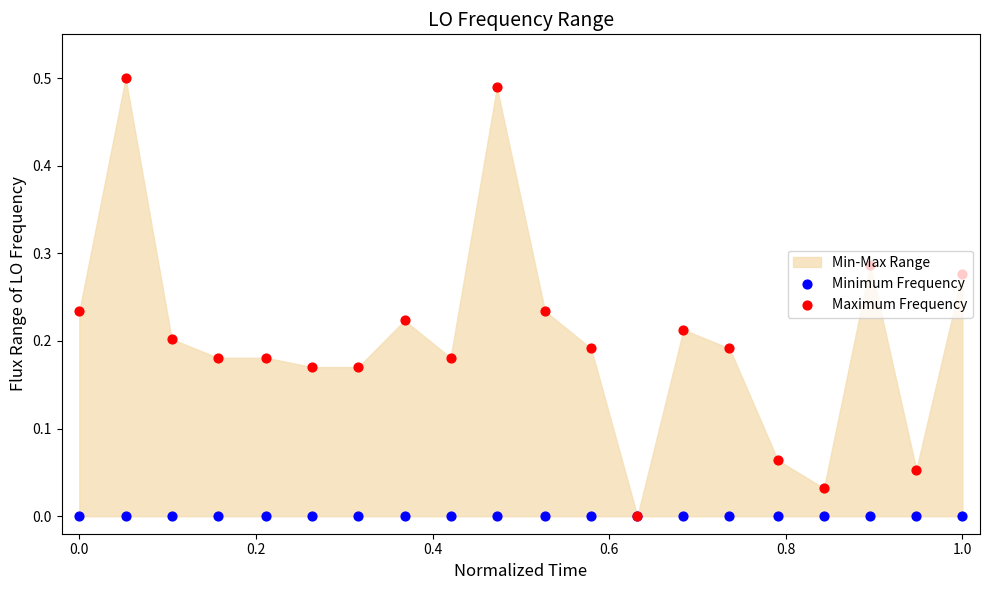

At how many categories does at least one series exceed 0?

19